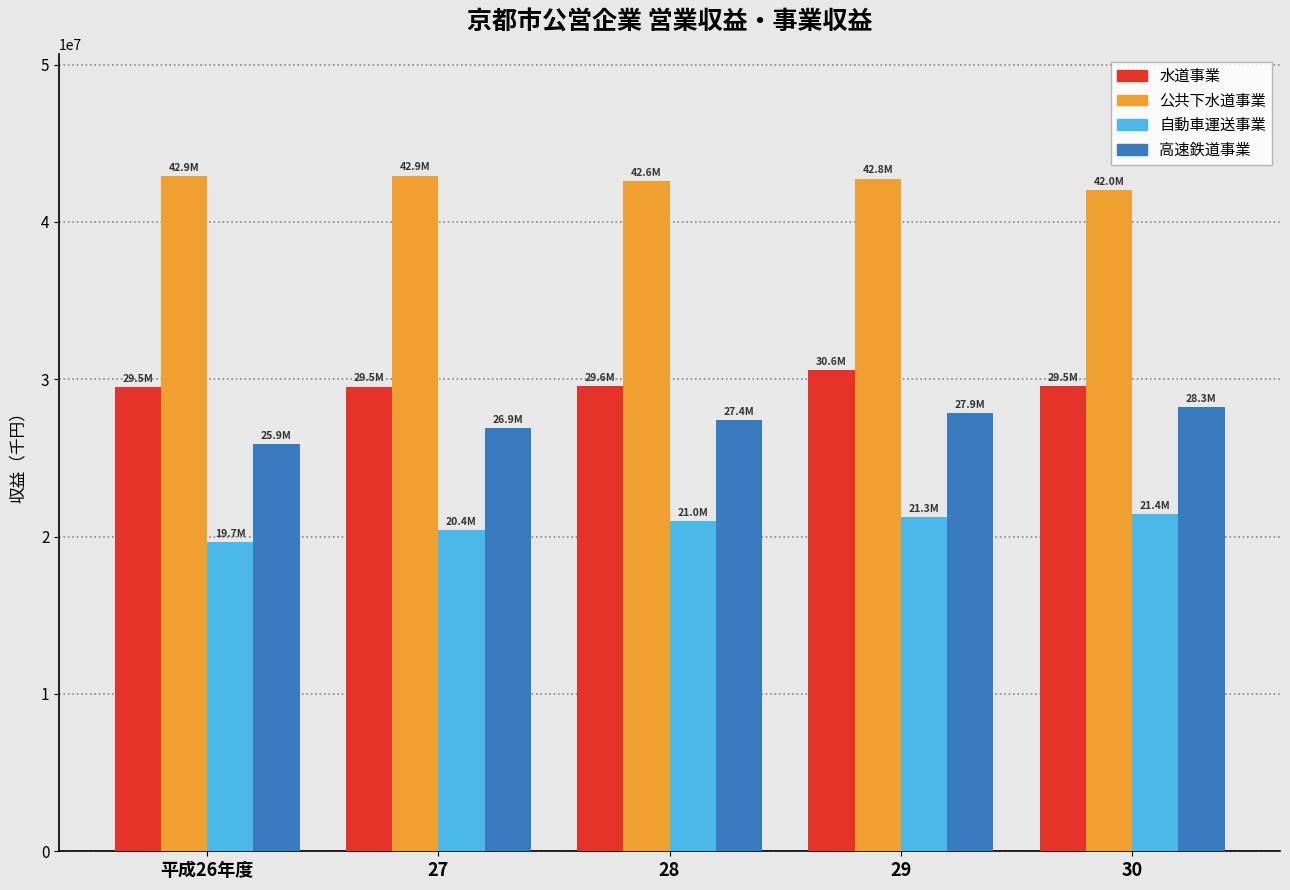

What is the average value of the 公共下水道事業 series?

42650790